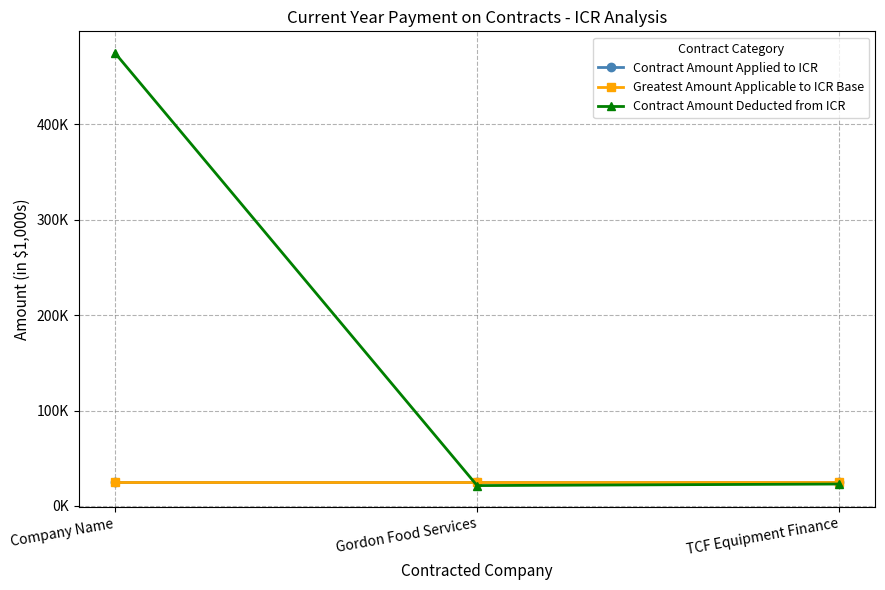

What is the value of the Greatest Amount Applicable to ICR Base point at the 2nd from the left?

25.0